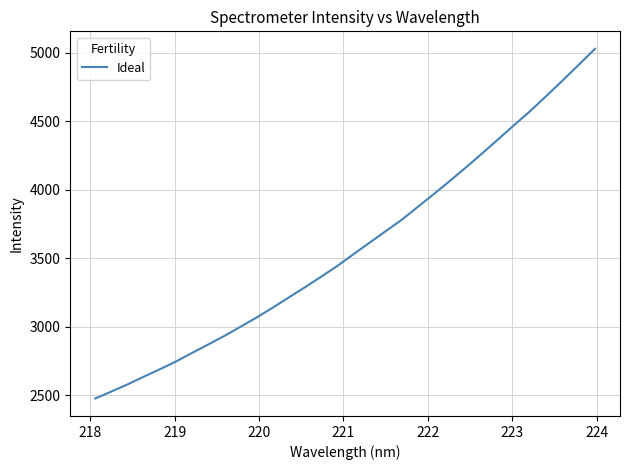

What is the minimum value shown in the chart?

2475.2